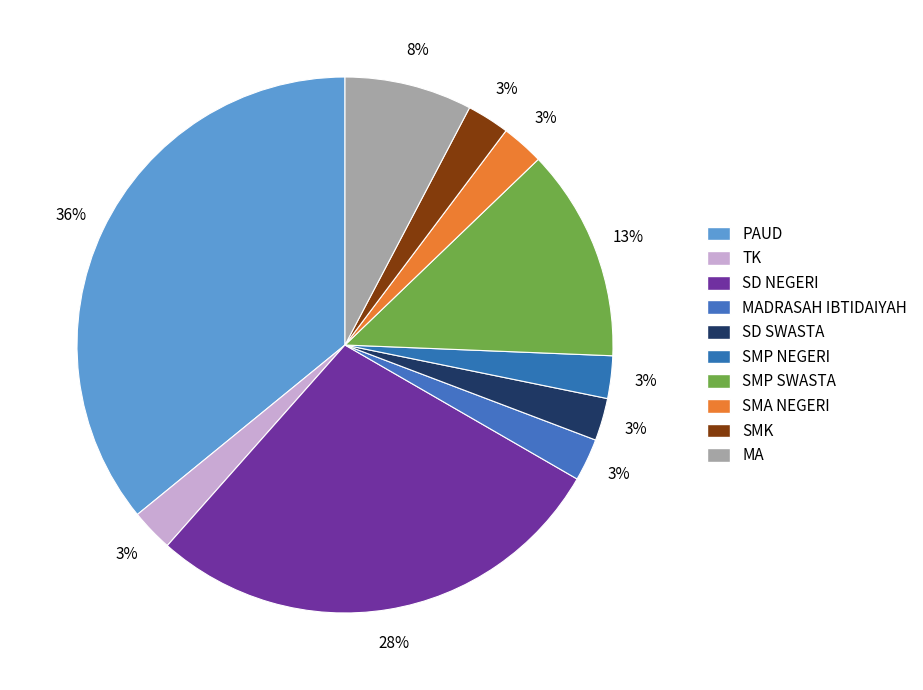

What is the largest slice in the pie chart?

PAUD